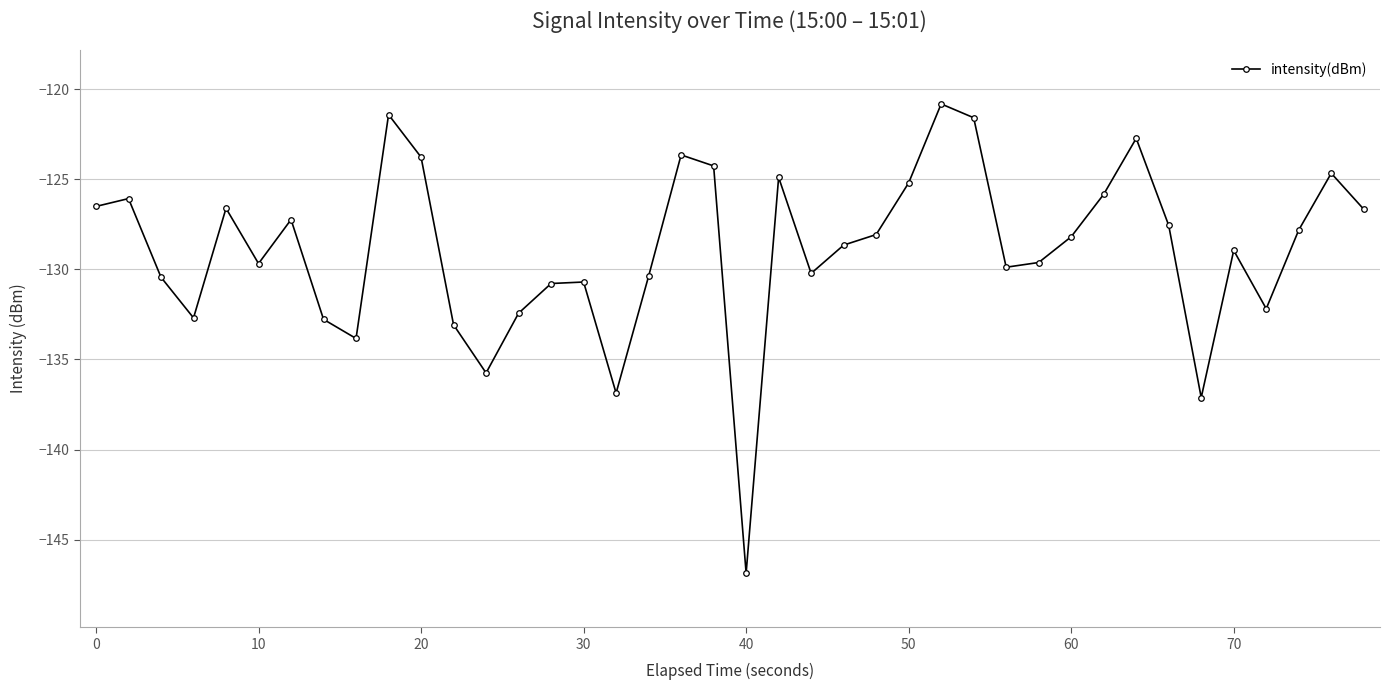

What is the sum of all values?

-5156.4